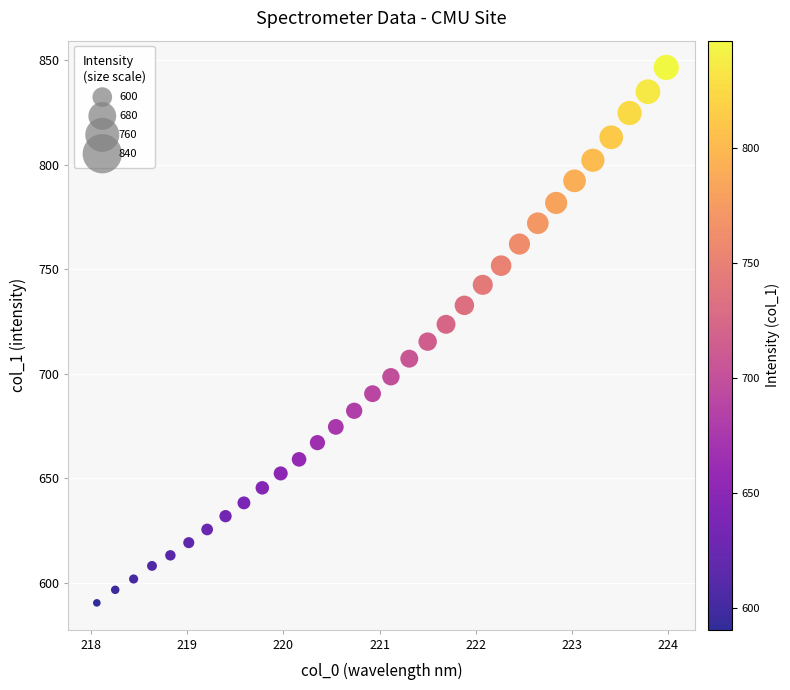

What is the range of Y values (max minus min)?

256.1